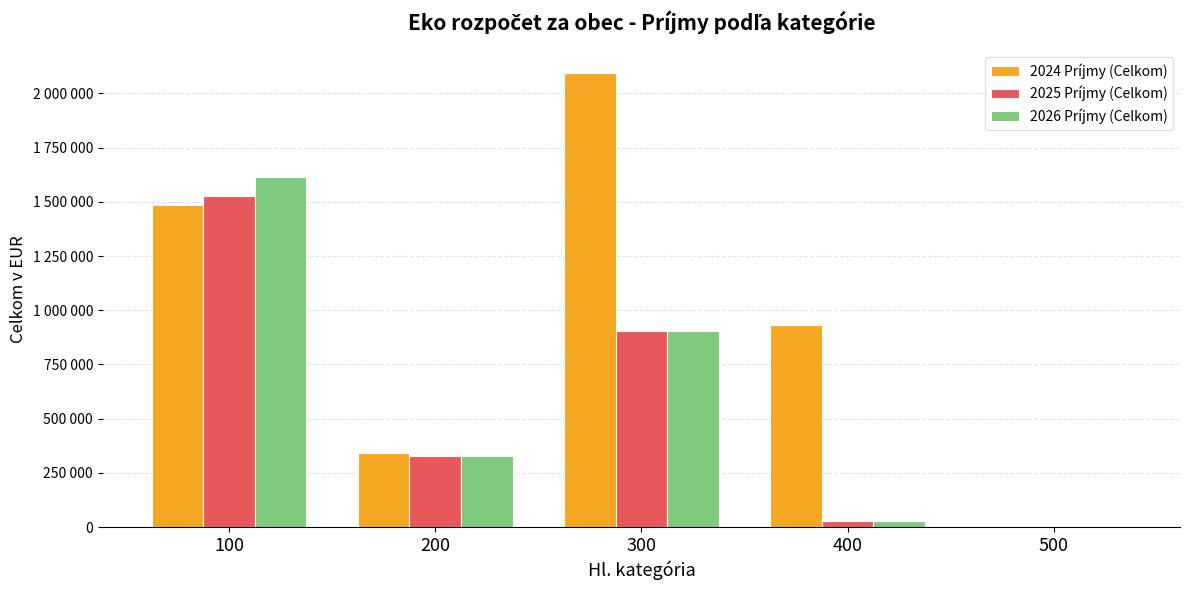

Rank the series by their maximum value, from highest to lowest.

2024 Príjmy (Celkom), 2026 Príjmy (Celkom), 2025 Príjmy (Celkom)